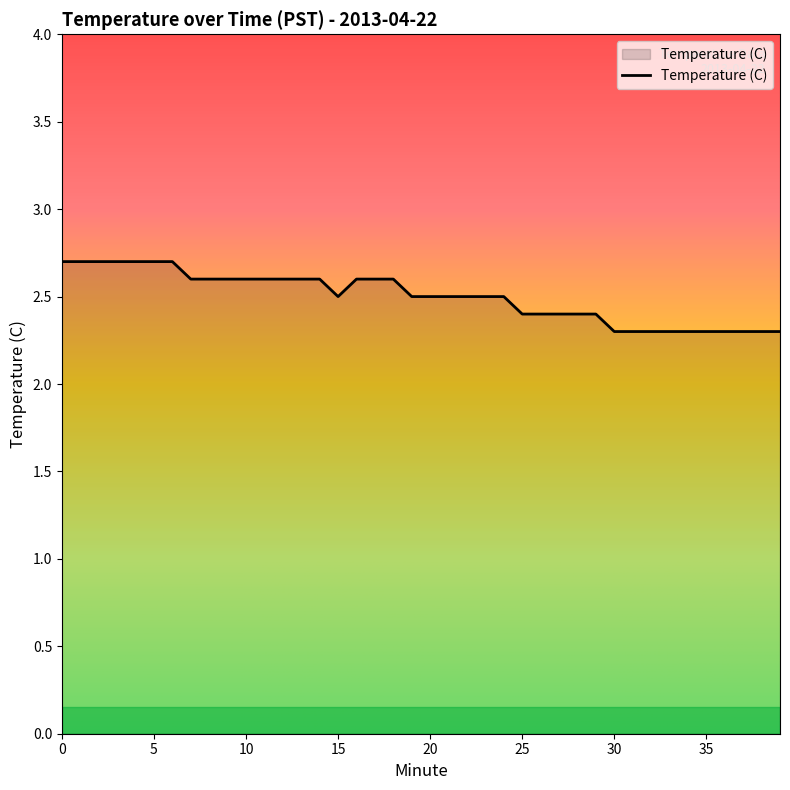

What is the maximum value shown in the chart?

2.7